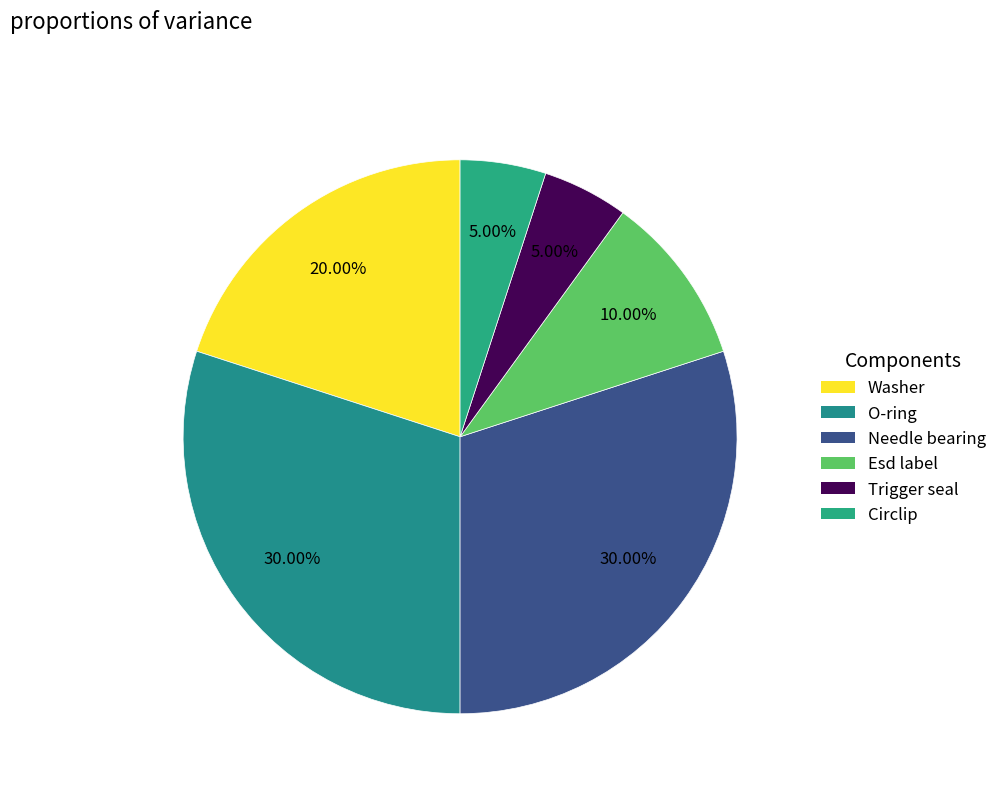

Rank the categories by value from highest to lowest.

O-ring, Needle bearing, Washer, Esd label, Trigger seal, Circlip